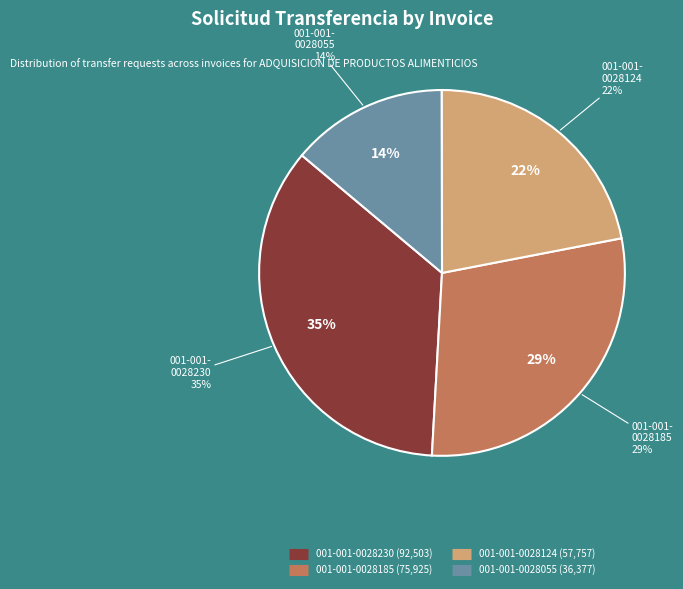

Do 001-001-0028185 and 001-001-0028124 together represent more than half of the pie?

Yes